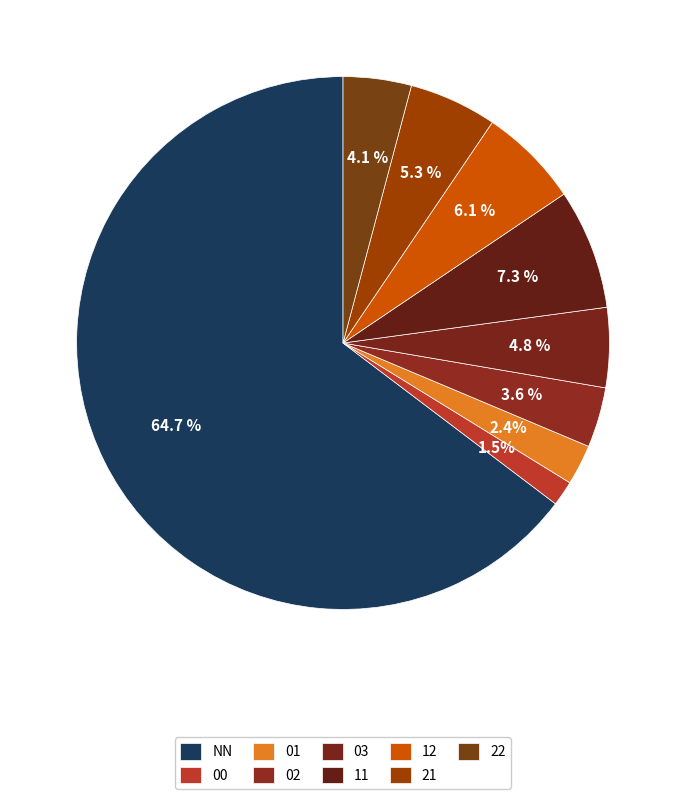

What portion of the pie excludes 02?

96.4%